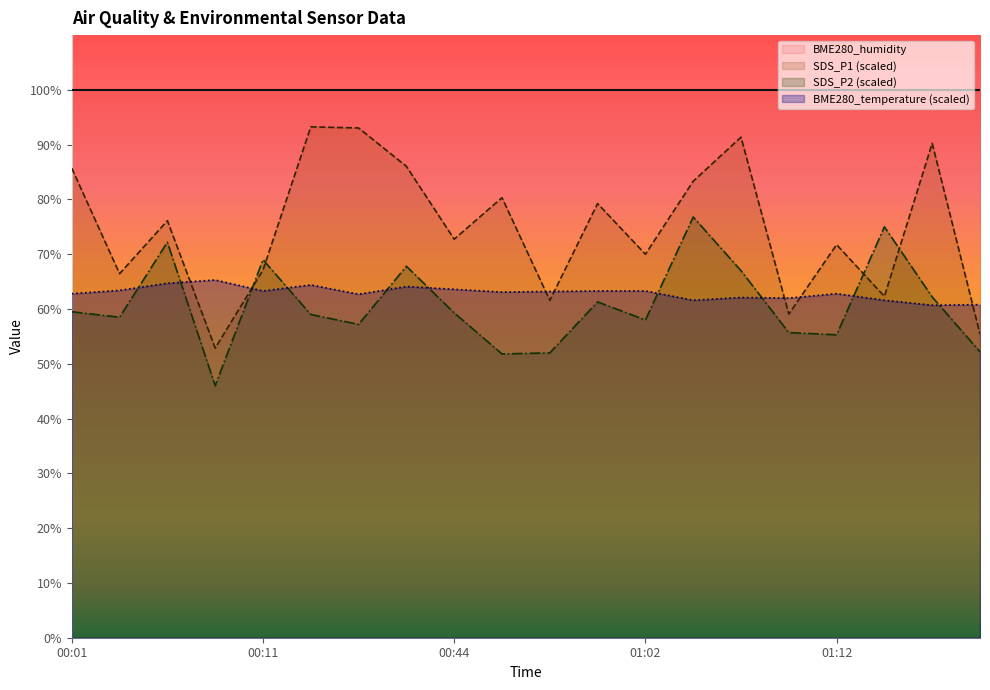

At which category does BME280_temperature reach its first local peak?

00:08